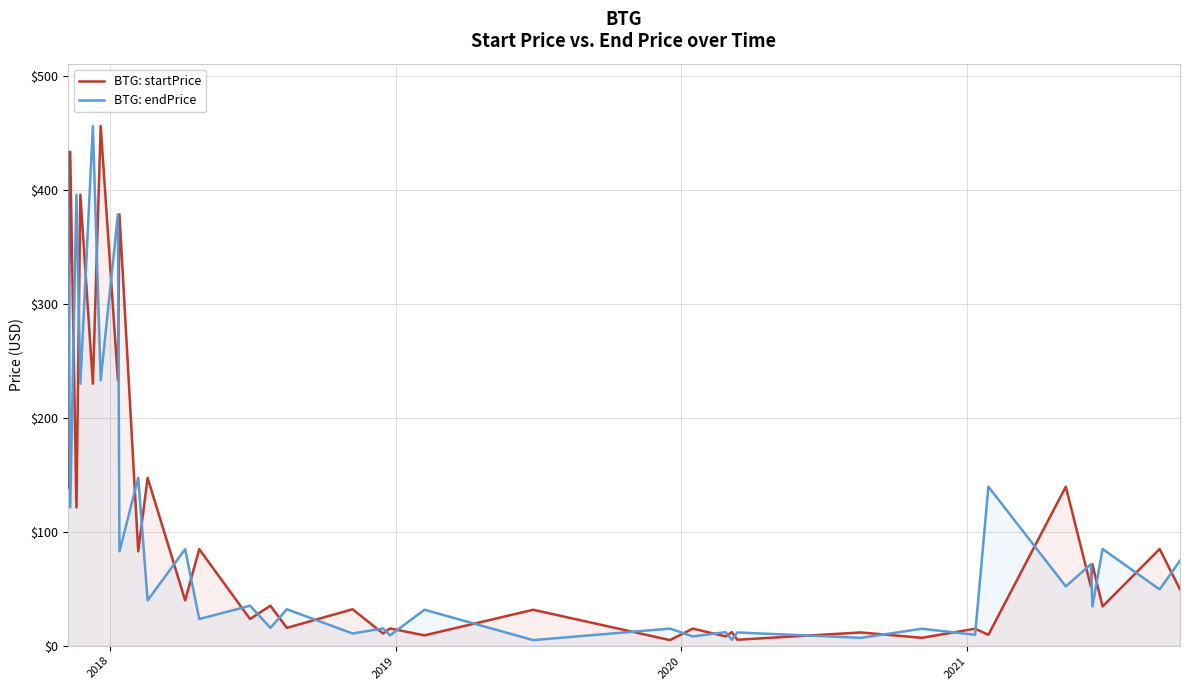

What is the maximum value for BTG: startPrice?

456.2